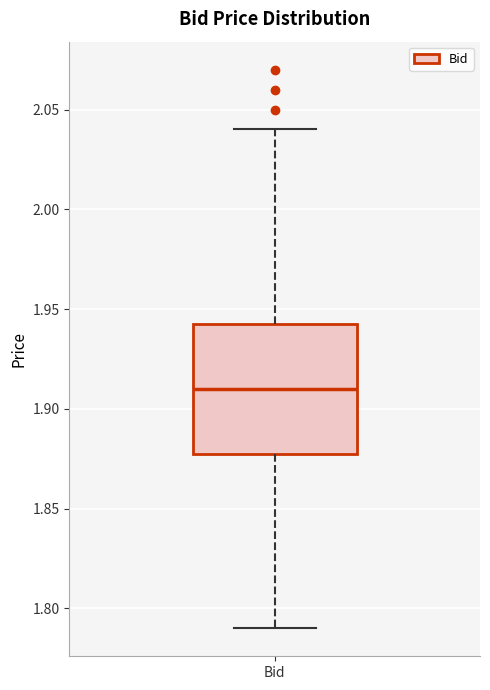

Where does the lower whisker of the box for Bid end on the y-axis? The values are not printed on the chart, so give them approximately, as read against the axis.

1.790